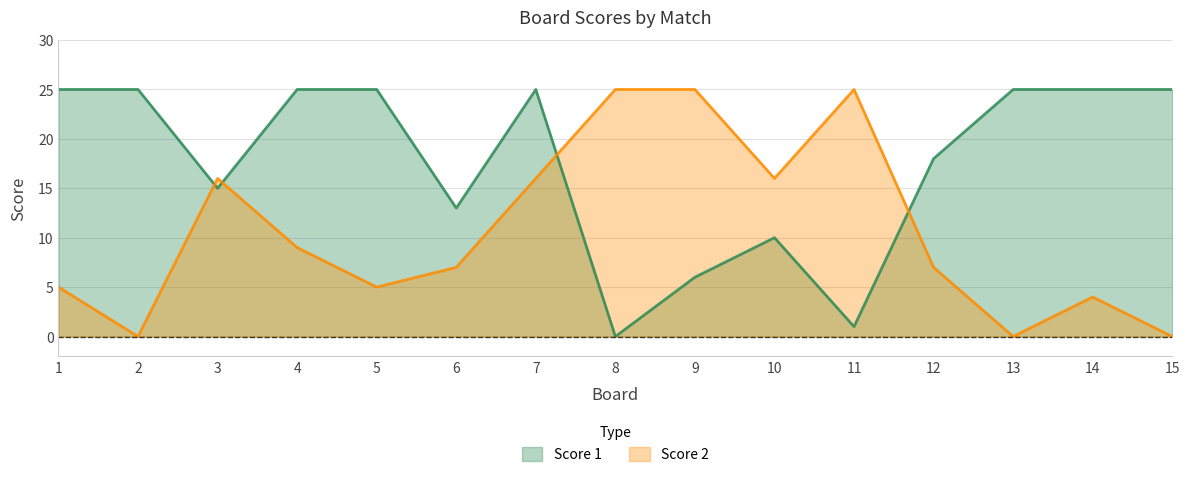

How many distinct data groups are displayed?

2